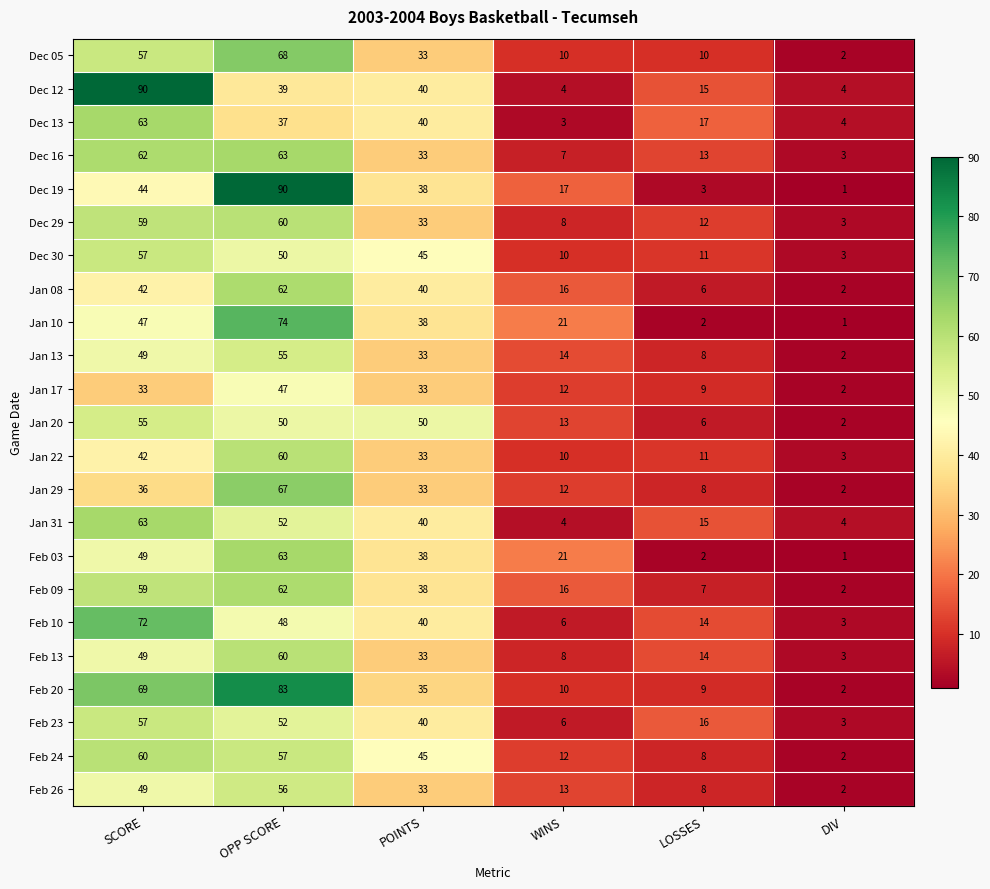

The value of Dec 05 at DIV is 2. True or false?

True